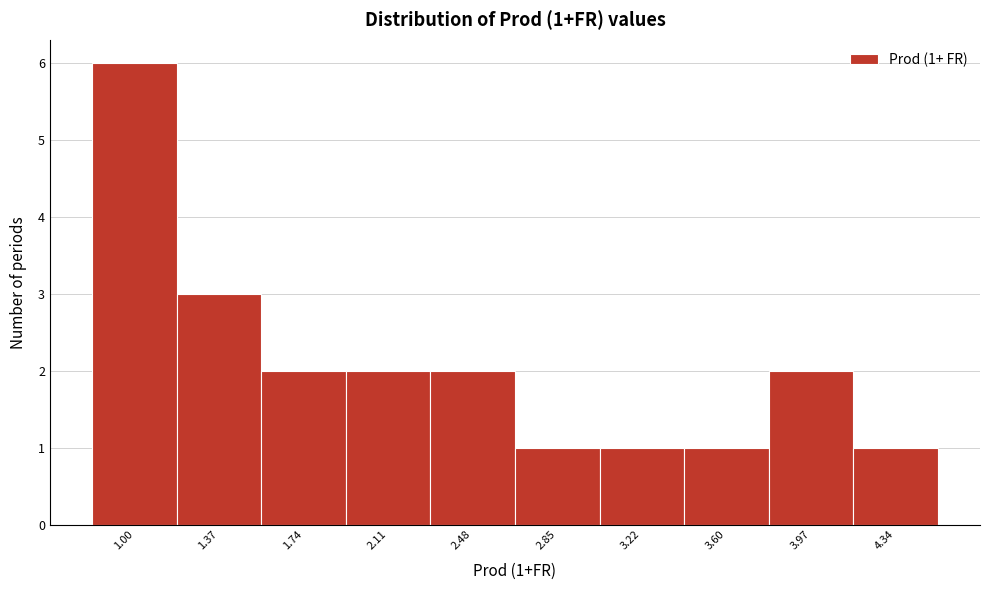

Reading left to right, transcribe all the data shown in this chart.

6	3	2	2	2	1	1	1	2	1